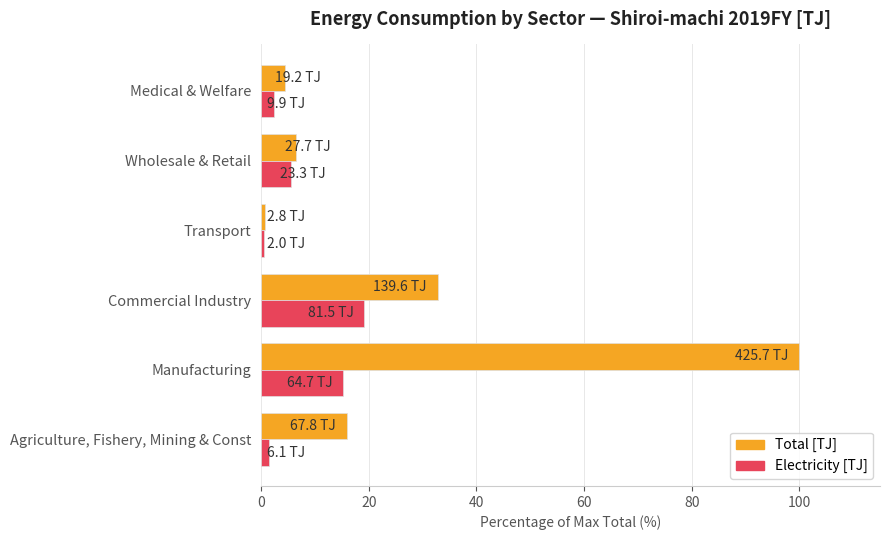

Which label corresponds to the smallest value in the chart?

Transport